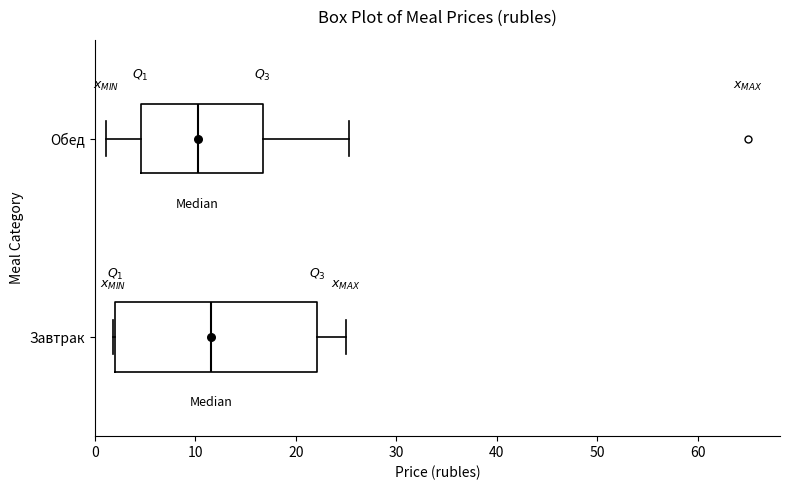

Reading bottom to top, transcribe this box plot: for each box, give where its median line is, the range the box spans, and where its two whiskers end, as read against the x-axis. The values are not printed on the chart, so give them approximately, as read against the axis.

Завтрак: median 12, box 2 to 22, whiskers 2 to 25
Обед: median 10, box 5 to 17, whiskers 1 to 25